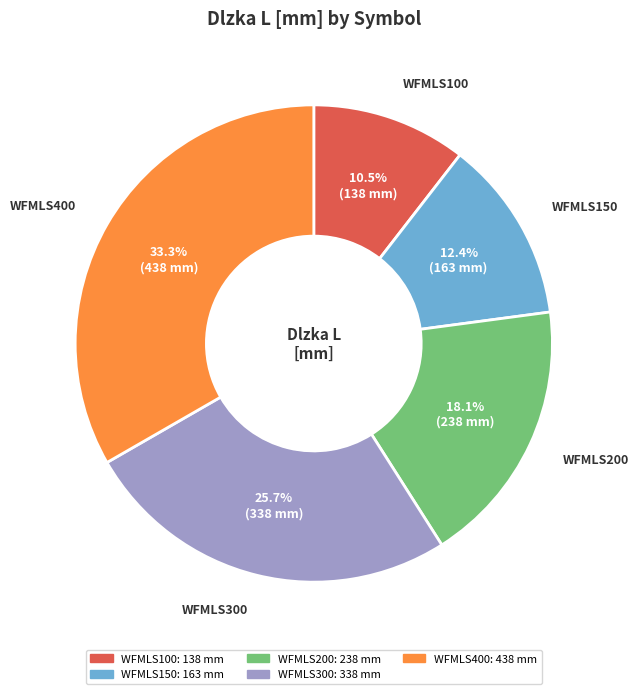

The WFMLS200 slice represents 18% of the pie. True or false?

True